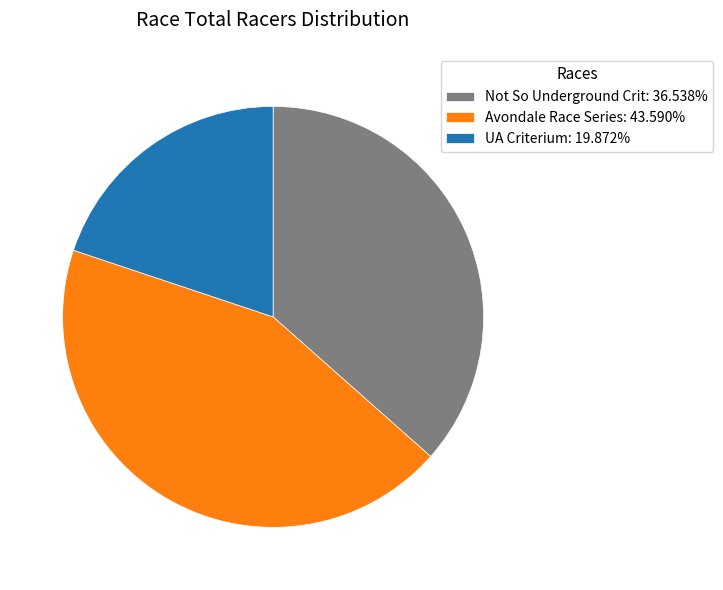

Approximately how many times larger is the value at UA Criterium compared to Not So Underground Crit?

0.5